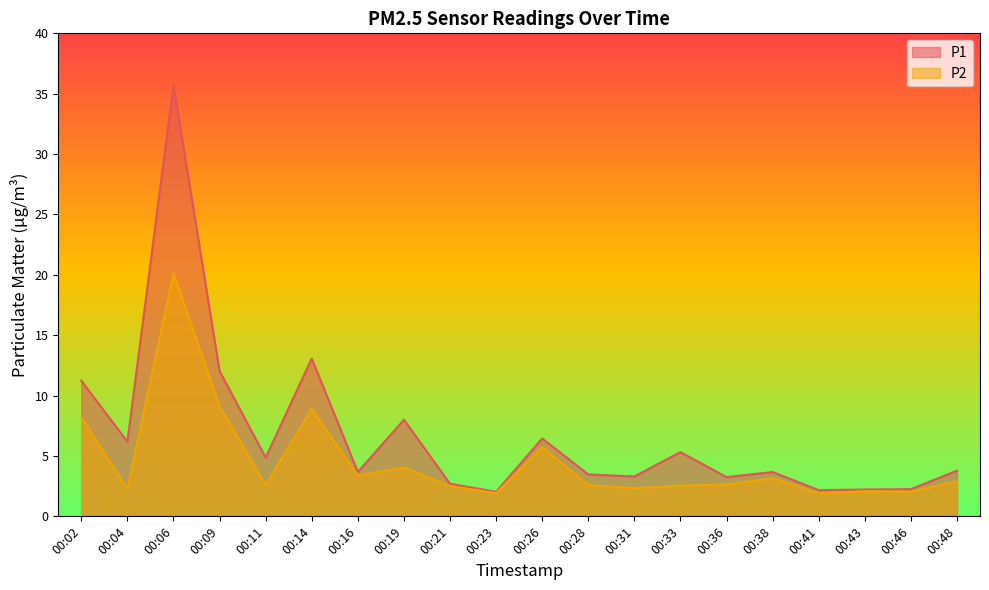

Rank the series at 00:33 from highest to lowest value.

P1, P2